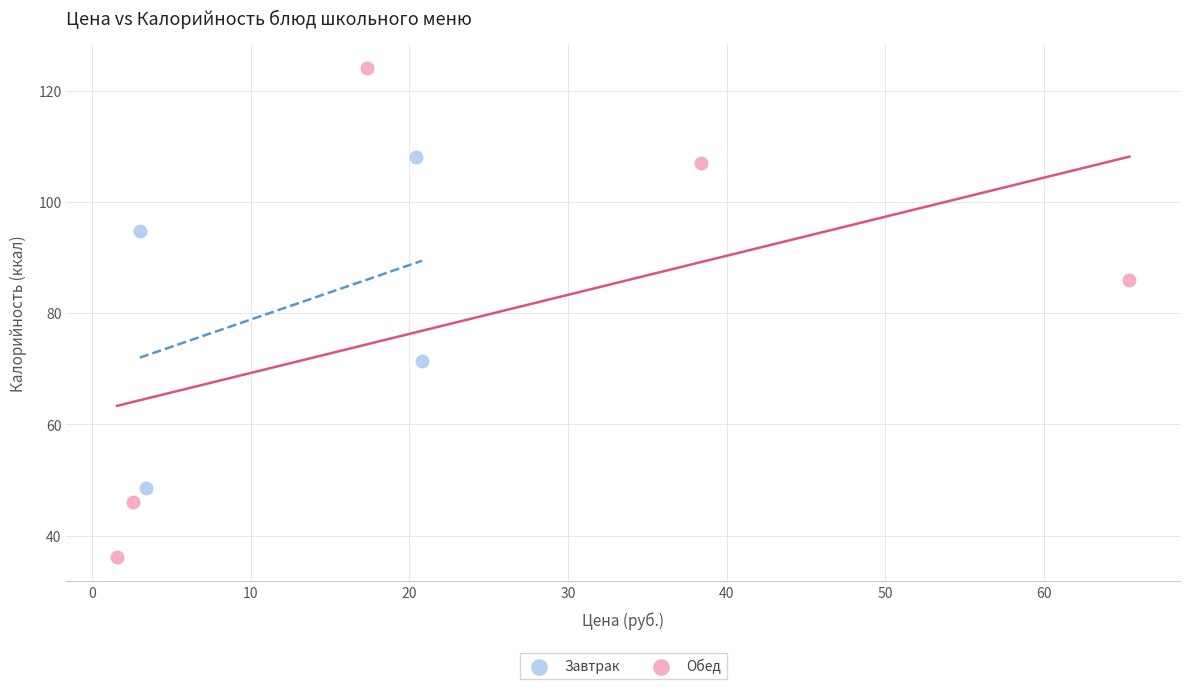

Which series has the largest Y range (max minus min)?

Обед